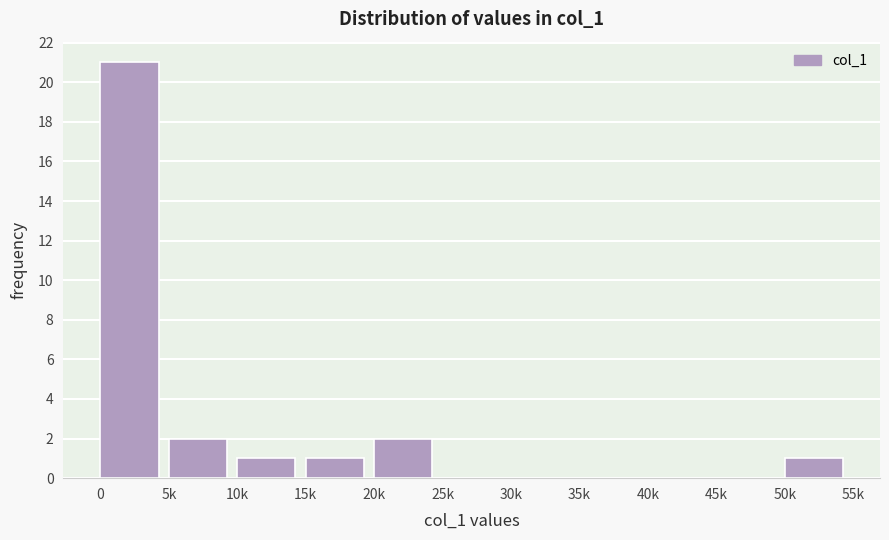

Reading left to right, list all the values displayed in this chart.

0=21	5k=2	10k=1	15k=1	20k=2	25k=0	30k=0	35k=0	40k=0	45k=0	50k=1